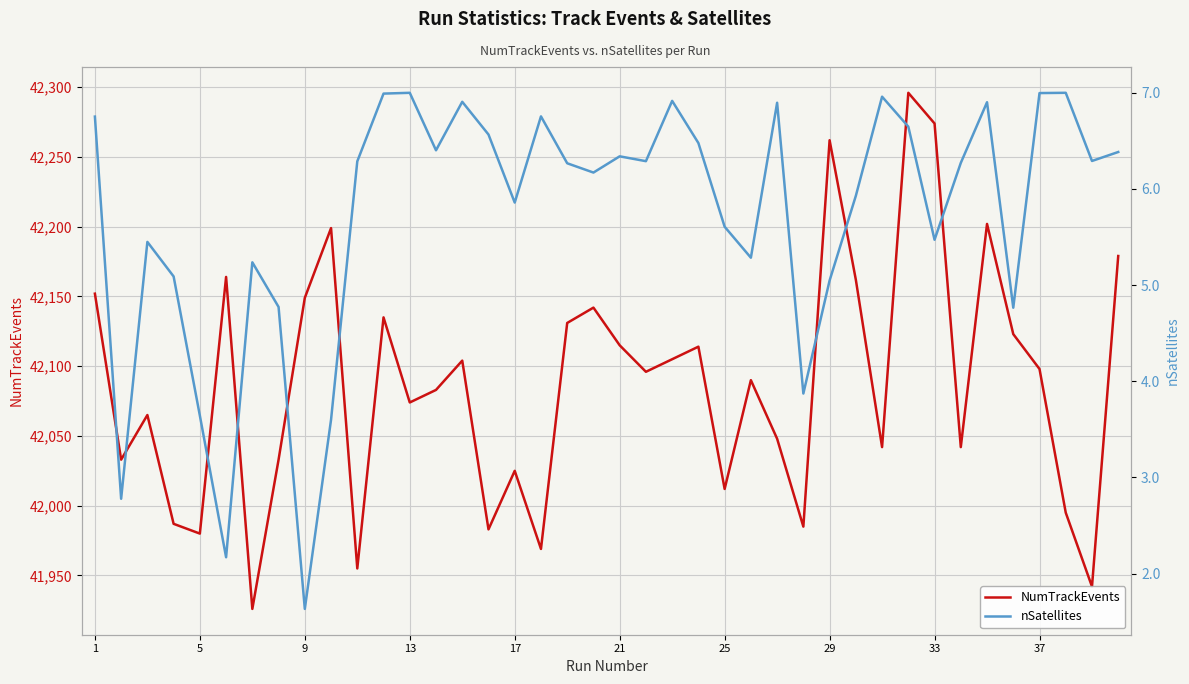

What is the minimum value for NumTrackEvents?

41926